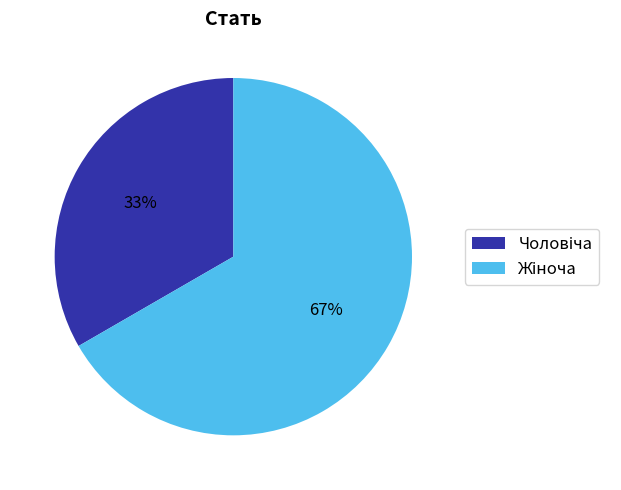

Is there a majority slice in this chart?

Yes